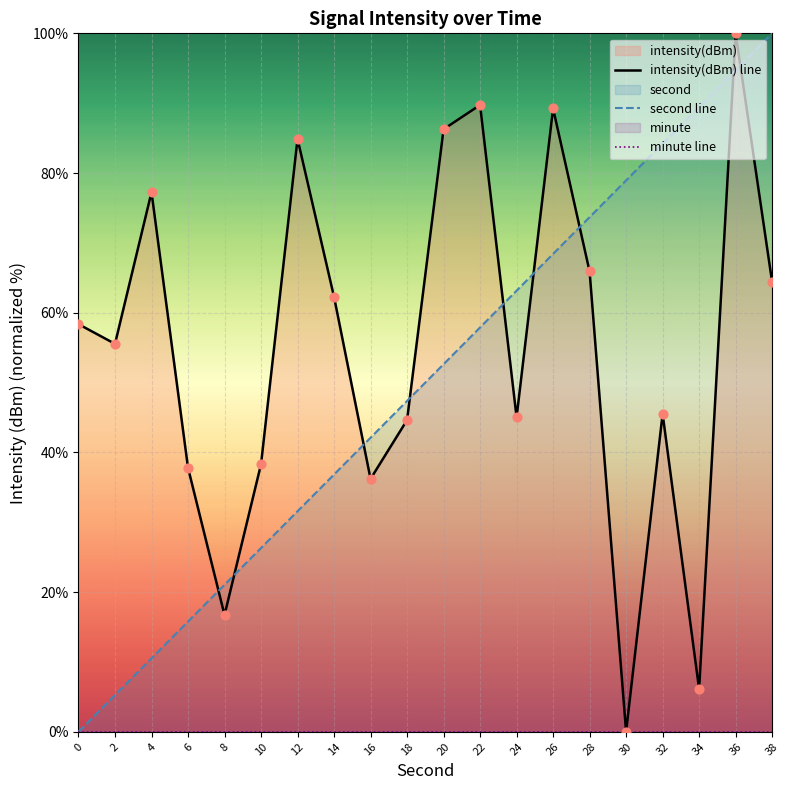

Which series has the largest total across all categories?

intensity(dBm) line